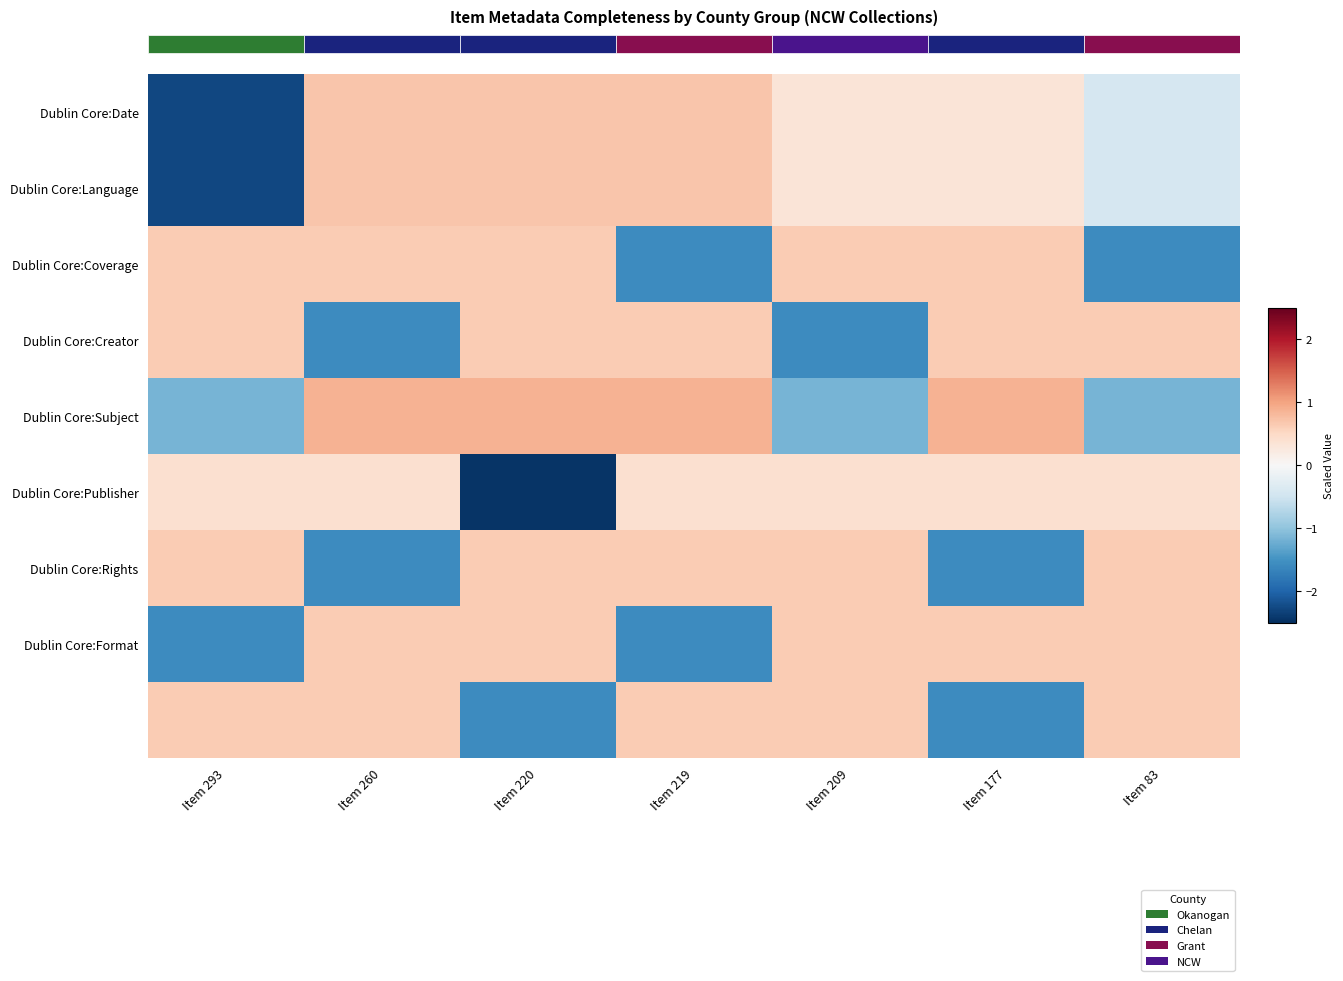

What is the approximate value of Dublin Core:Date at Item 209?

0.3